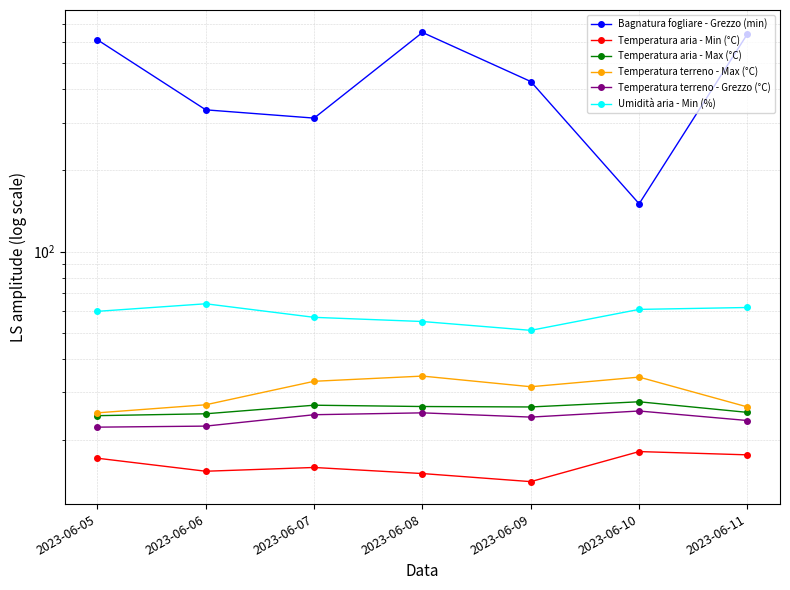

The Umidità aria - Min (%) series shows 100.1 at 2023-06-11. True or false?

False